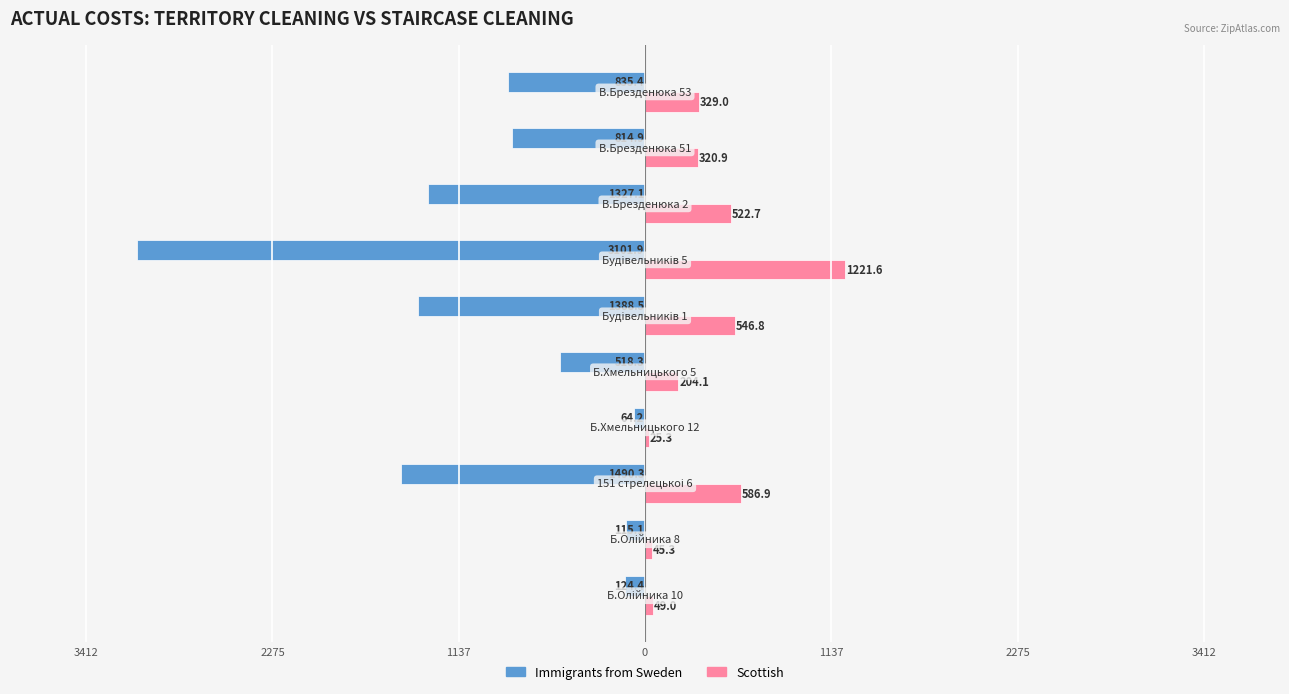

Reading right to left, what are all the values shown in this chart?

Immigrants from Sweden: -835.4	-814.9	-1327.1	-3101.9	-1388.5	-518.3	-64.2	-1490.3	-115.1	-124.4
Scottish: 329.0	320.9	522.7	1221.6	546.8	204.1	25.3	586.9	45.3	49.0